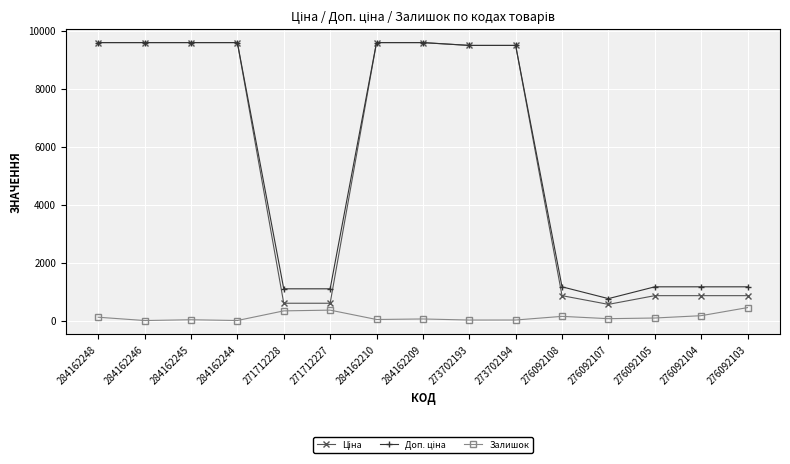

Count the number of categories in the chart.

15